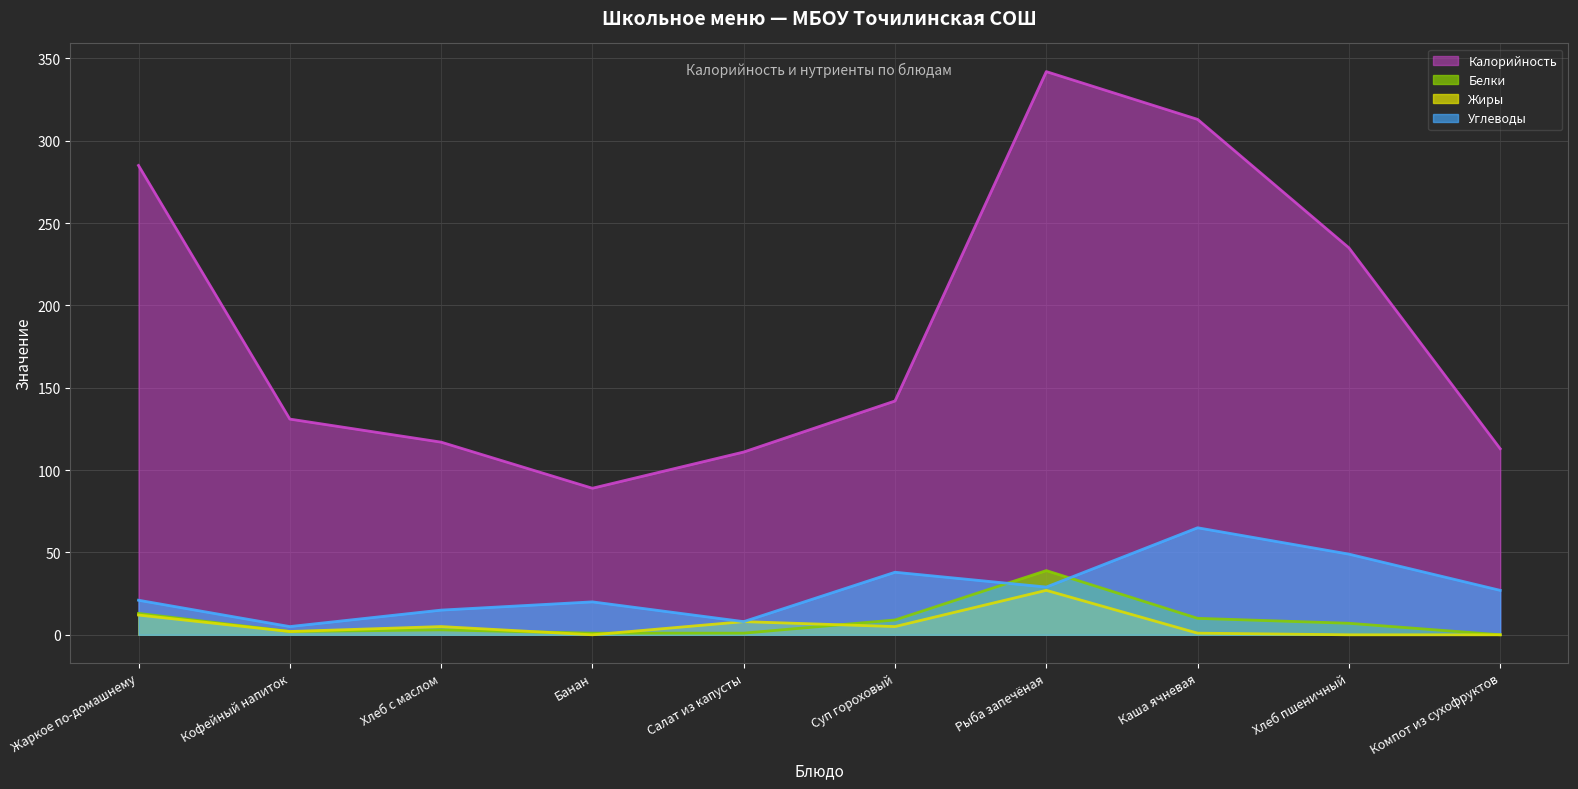

Which series has the widest spread of values?

Калорийность (линия)